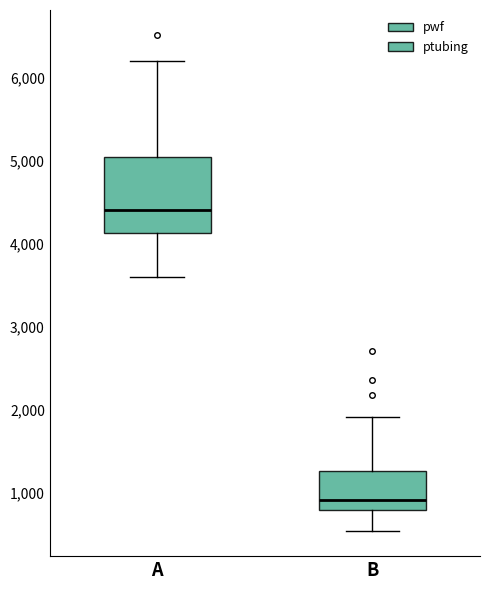

Reading left to right, transcribe this box plot: for each box, give where its median line is, the range the box spans, and where its two whiskers end, as read against the y-axis. The values are not printed on the chart, so give them approximately, as read against the axis.

A: median 4400, box 4100 to 5000, whiskers 3600 to 6200
B: median 900, box 800 to 1300, whiskers 500 to 1900